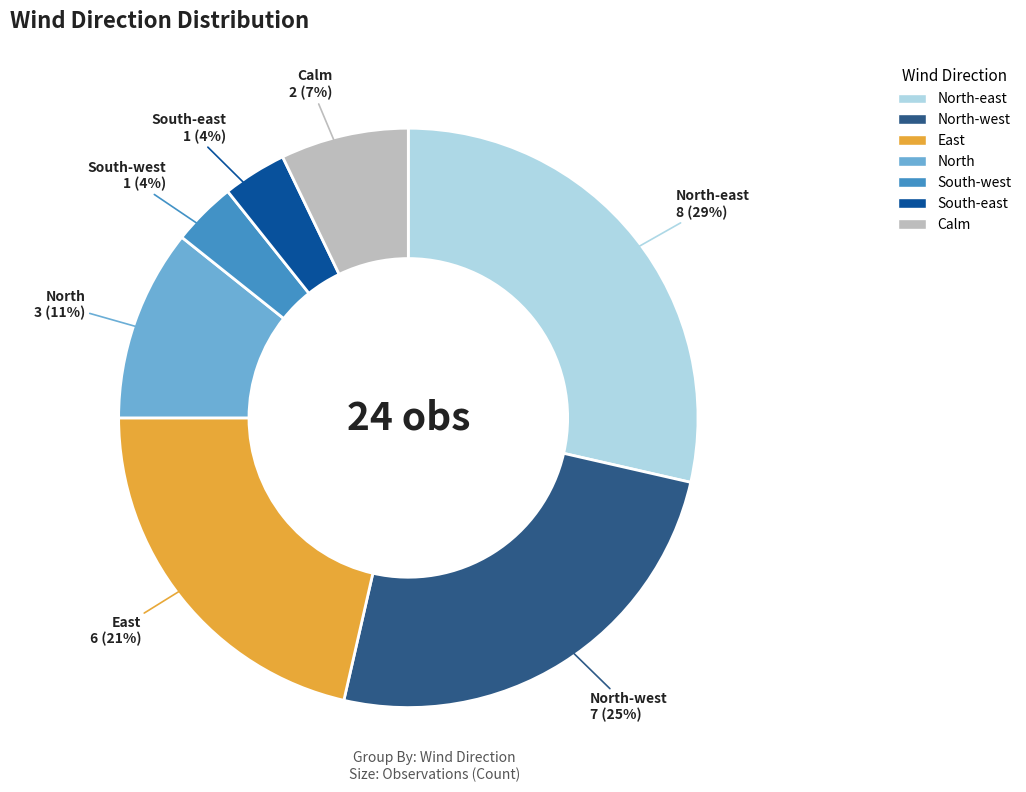

To the nearest percent, what is the difference between the largest and smallest slice percentages?

25%